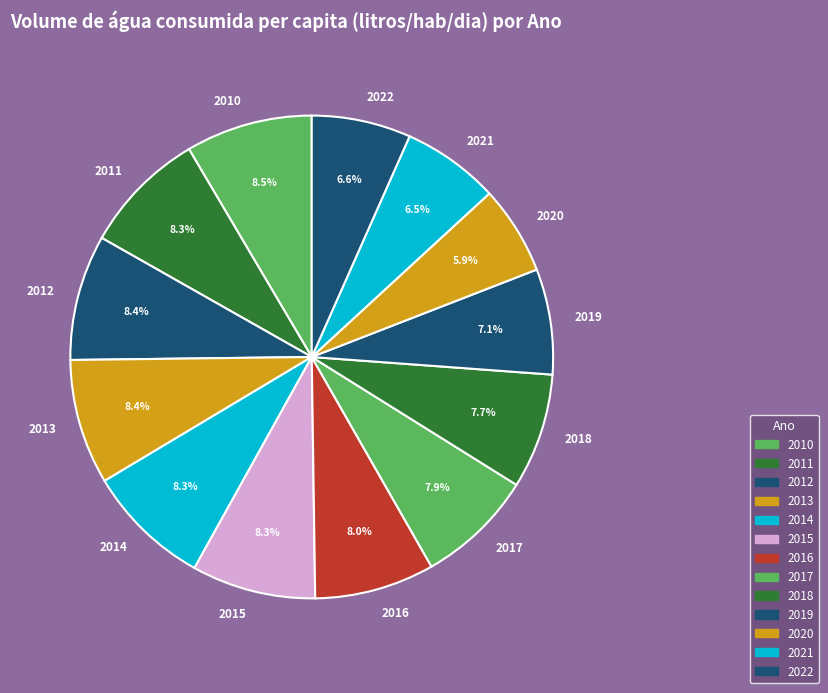

Is it true that 2010 is 17% of the pie?

False